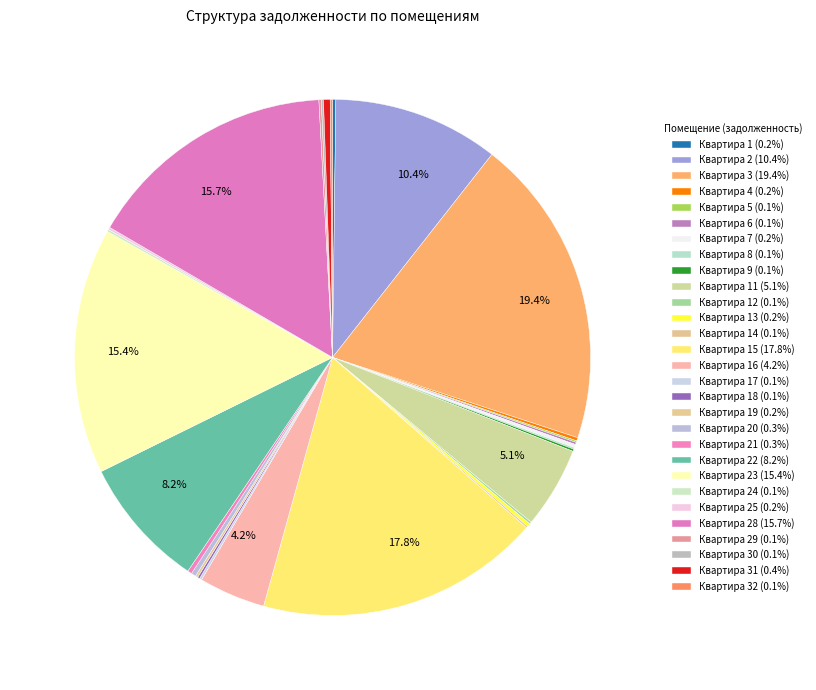

To the nearest percent, what is the difference between the largest and smallest slice percentages?

19%